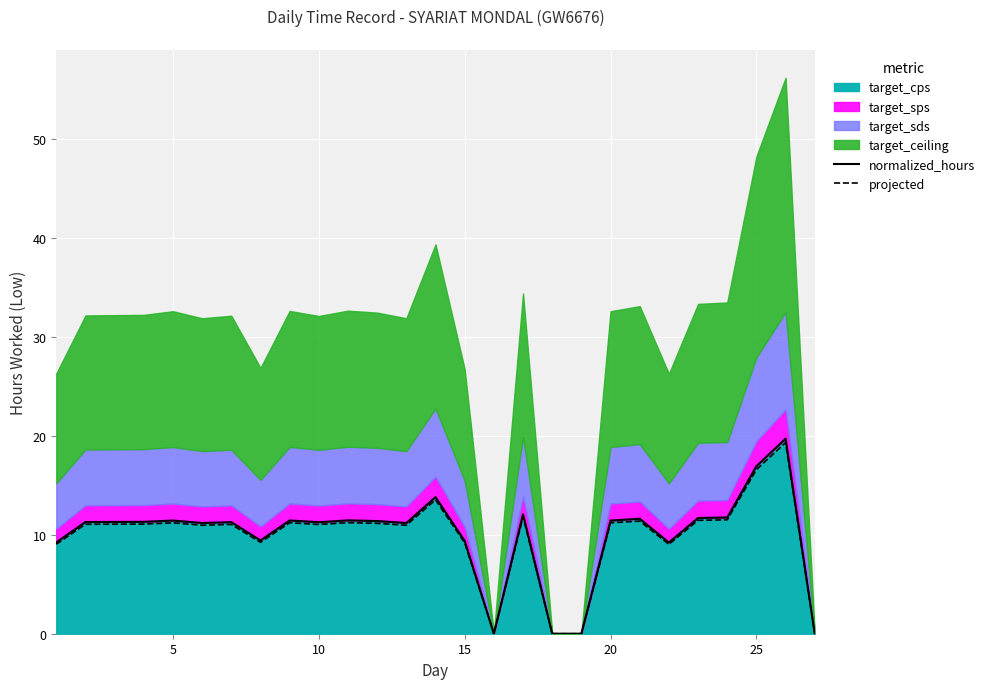

How many data points does each series have?

27